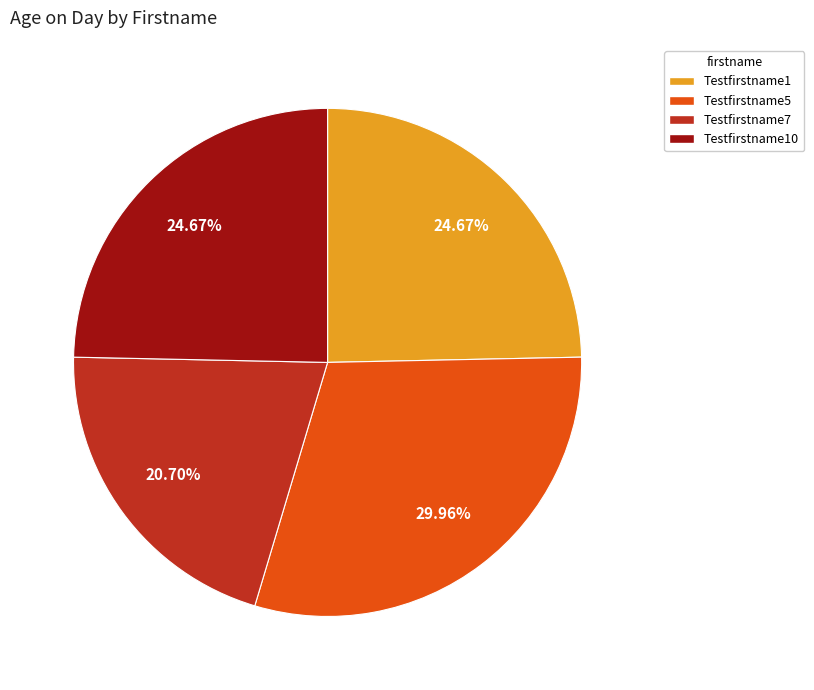

To the nearest percent, what percentage of the pie is Testfirstname10?

25%